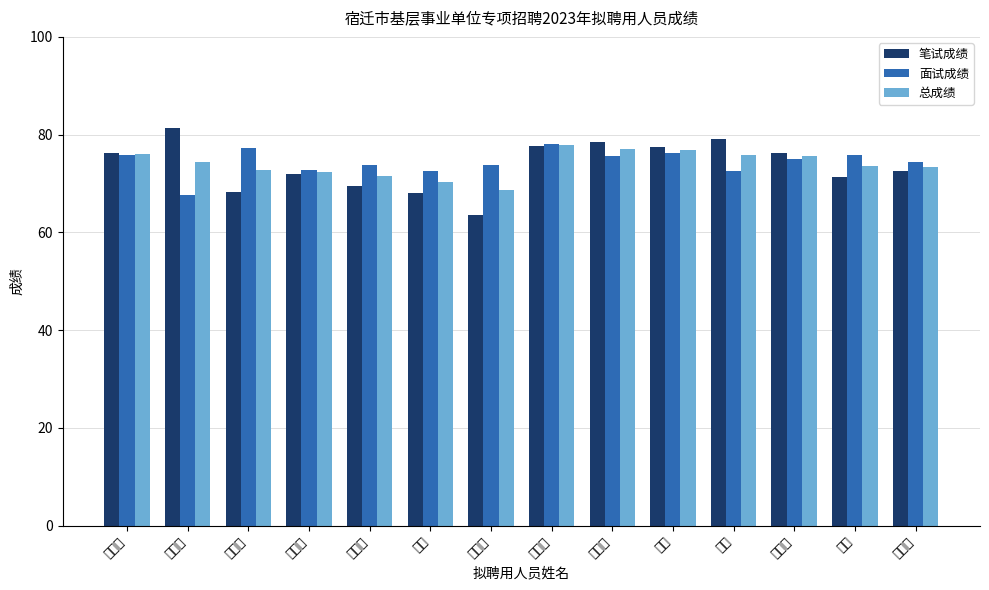

True or false: 面试成绩 has a value of 75.8 at 茆梦婷.

True